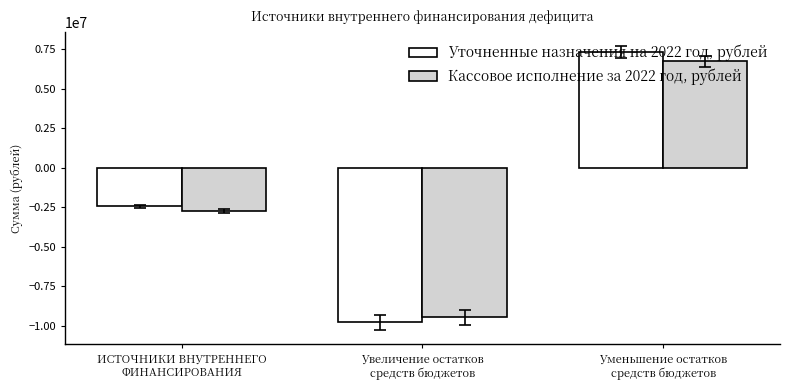

Are the bars grouped side by side (vs. stacked)?

Yes